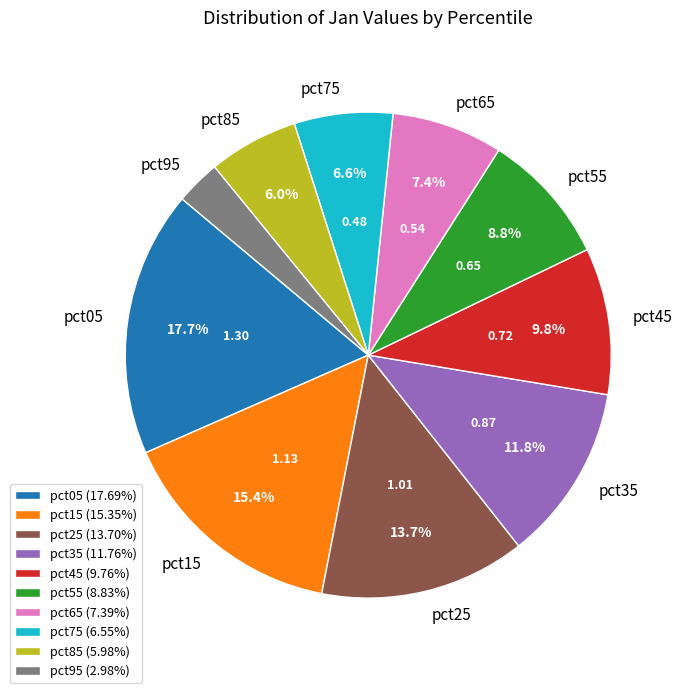

Is pct55 the majority of the pie?

No